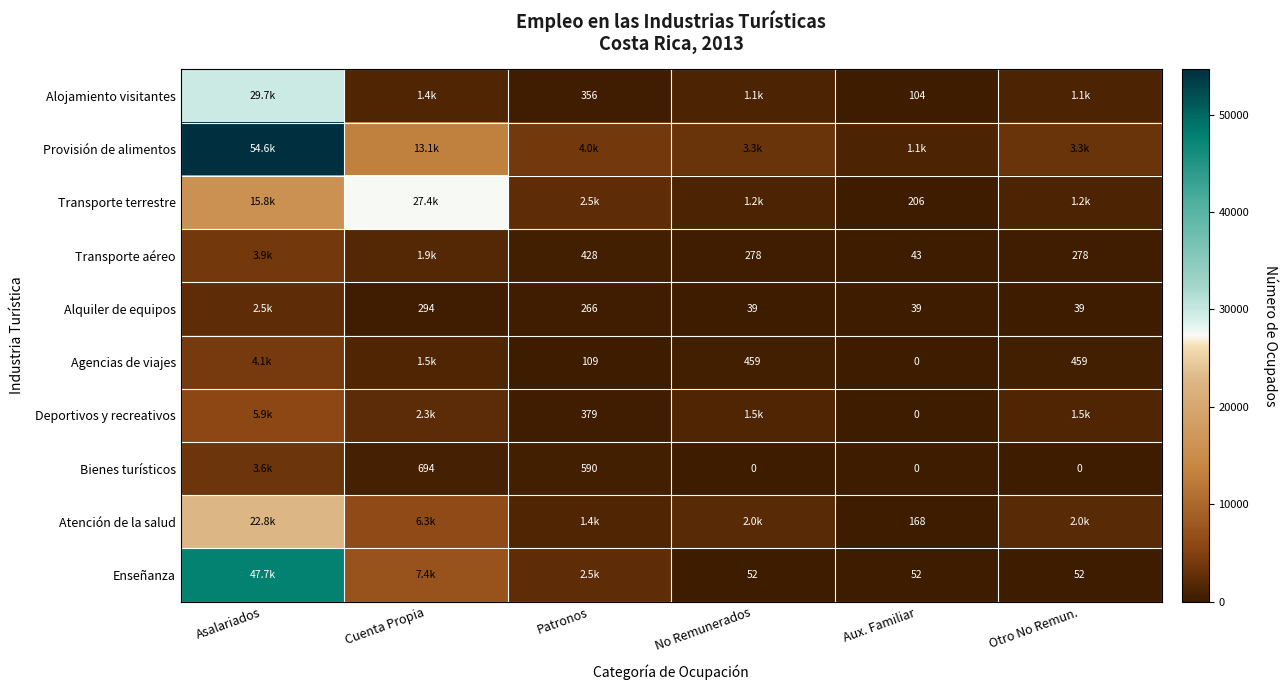

True or false: Transporte aéreo has a value of 278.4 at No Remunerados.

True